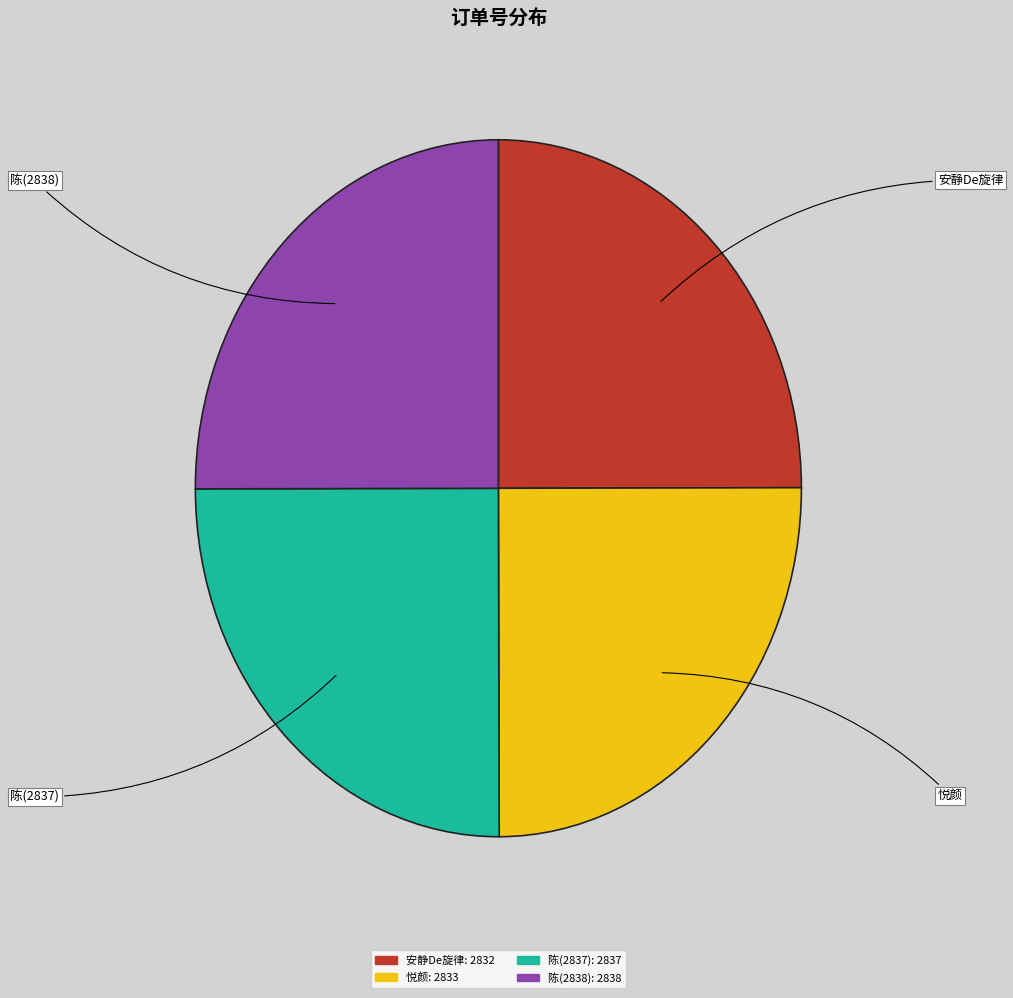

What is the ratio of the value at 安静De旋律 to the value at 悦颜?

1.0